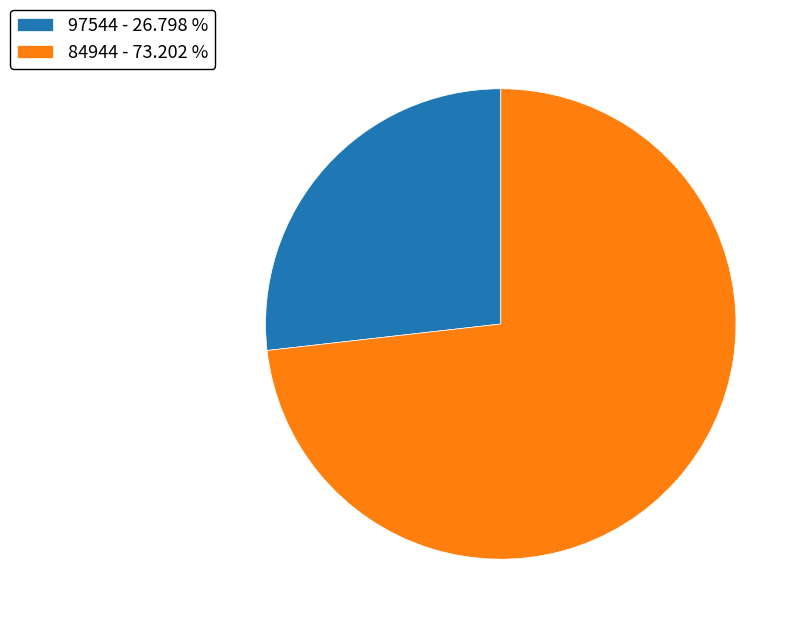

Which has a higher value, 97544 - 26.798 % or 84944 - 73.202 %?

84944 - 73.202 %